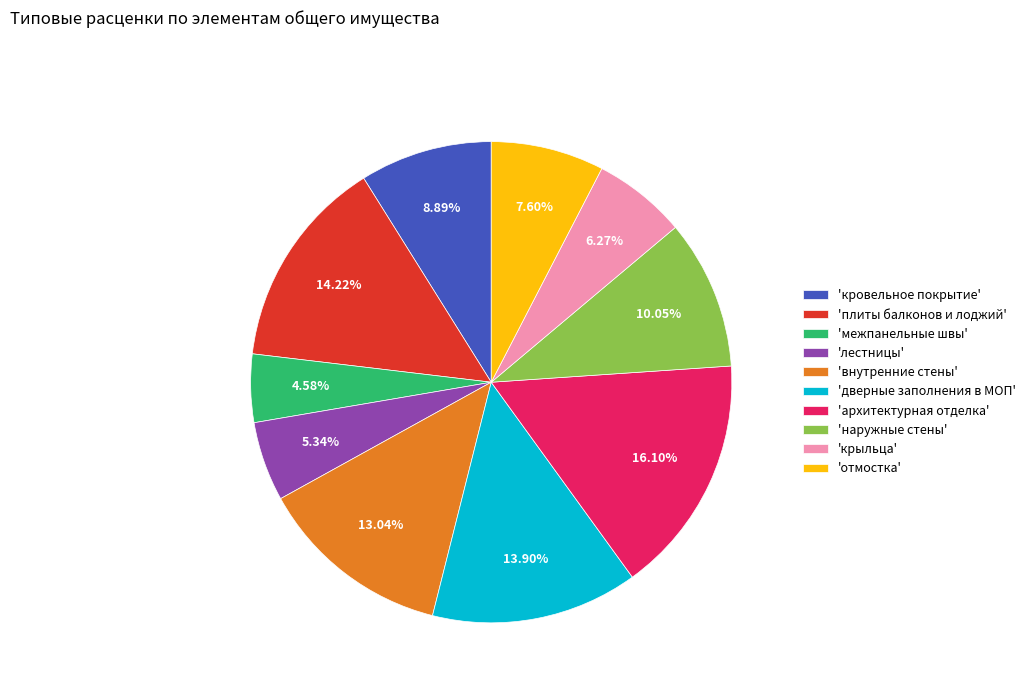

To the nearest percent, what is the difference between the largest and smallest slice percentages?

12%